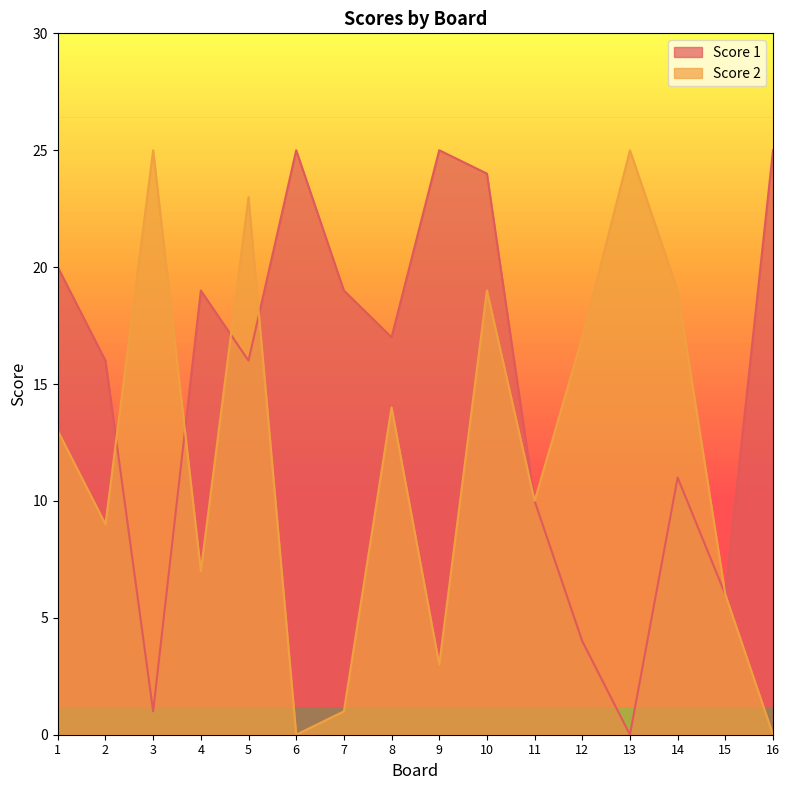

What is the approximate value of Score 1 at 4, to the nearest 5?

20